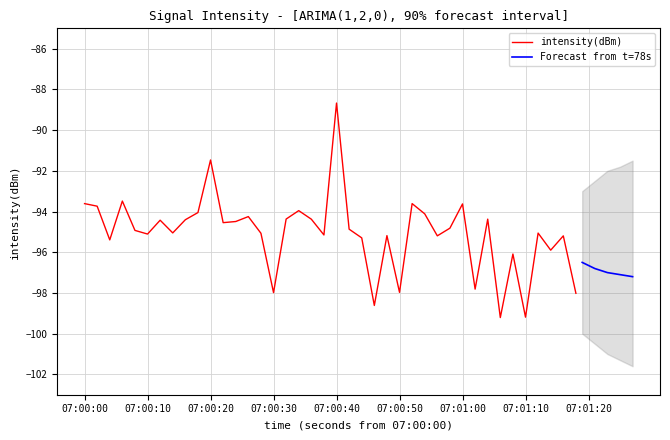

What is the lowest value of the intensity(dBm) series?

-99.2